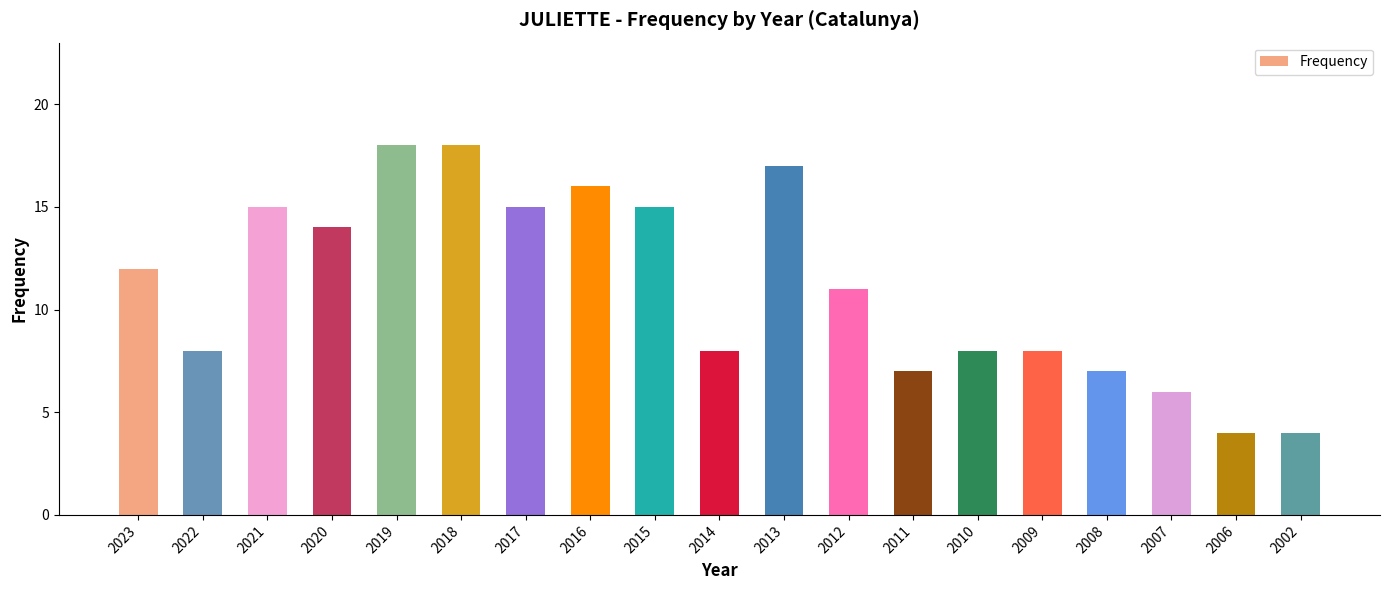

What is the sum of all values?

211